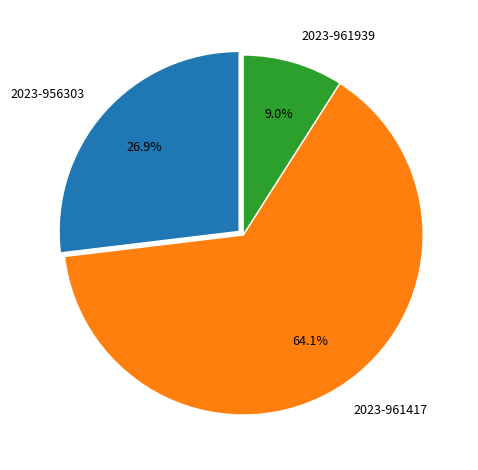

Rank the categories by value from lowest to highest.

2023-961939, 2023-956303, 2023-961417